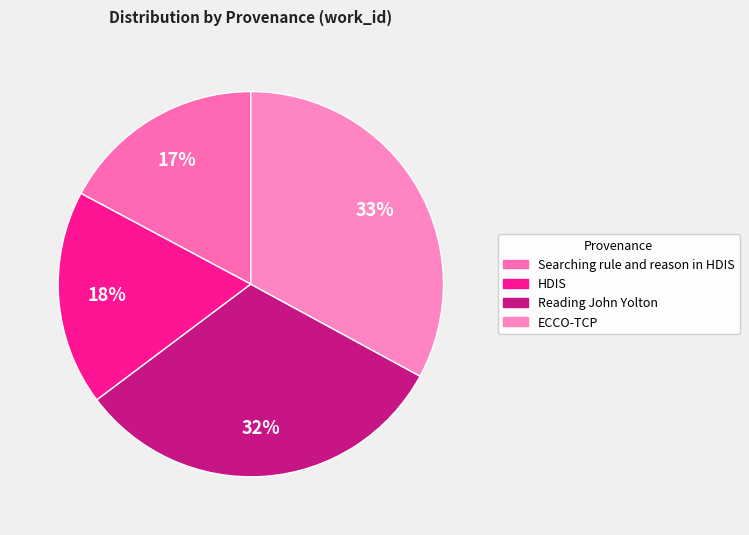

Which slice is the smallest?

Searching rule and reason in HDIS